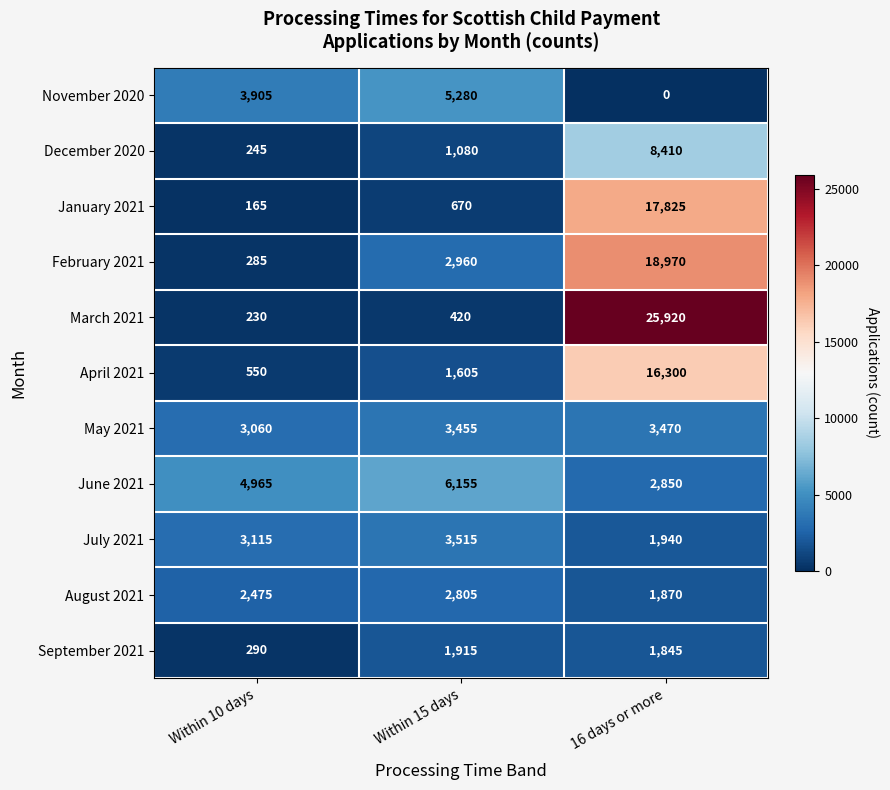

Between Within 10 days and Within 15 days, which series saw the biggest shift?

February 2021